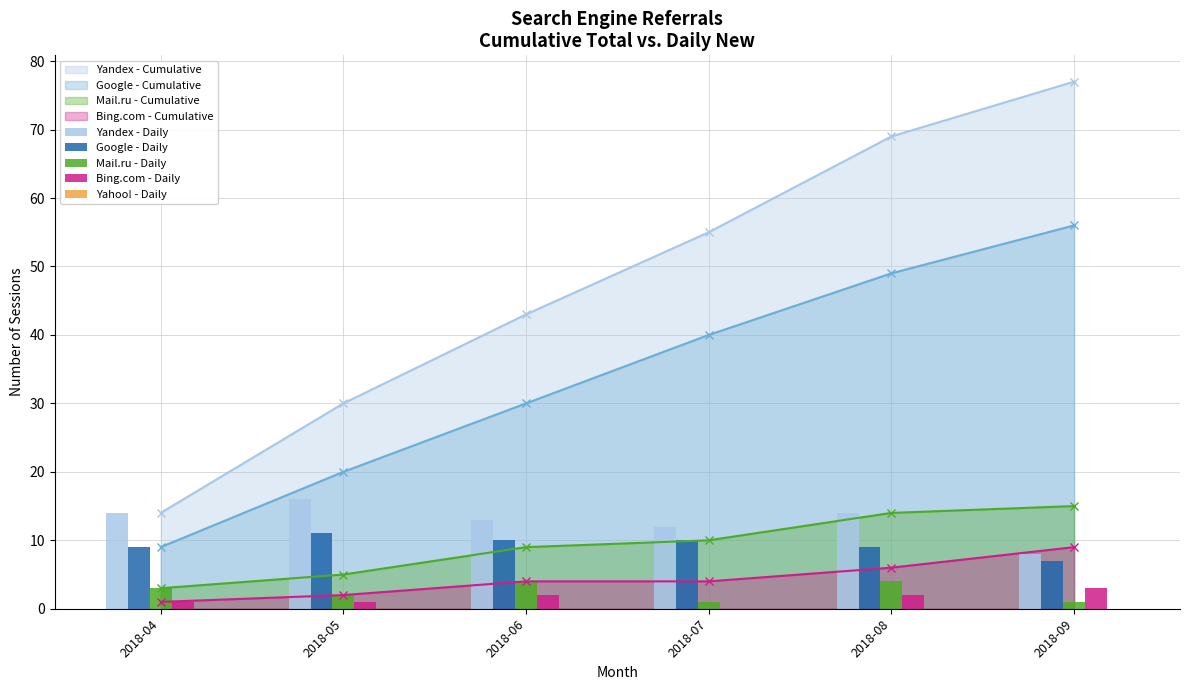

Rank the categories by Yandex - Daily value from lowest to highest.

2018-09, 2018-07, 2018-06, 2018-04, 2018-08, 2018-05